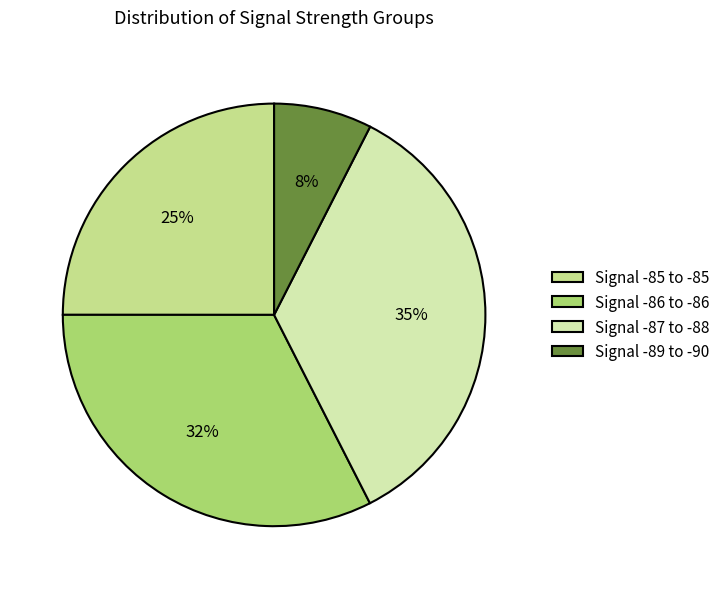

Which category has the smallest portion of the pie?

Signal -89 to -90